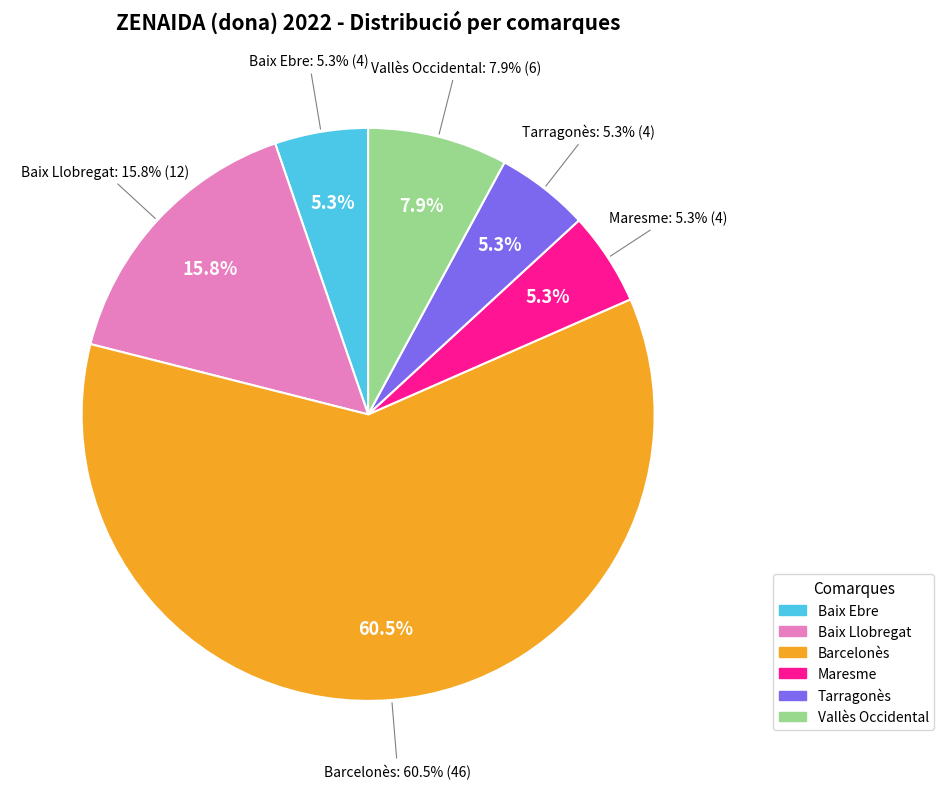

Approximately how many times larger is the value at Vallès Occidental compared to Baix Ebre?

1.5